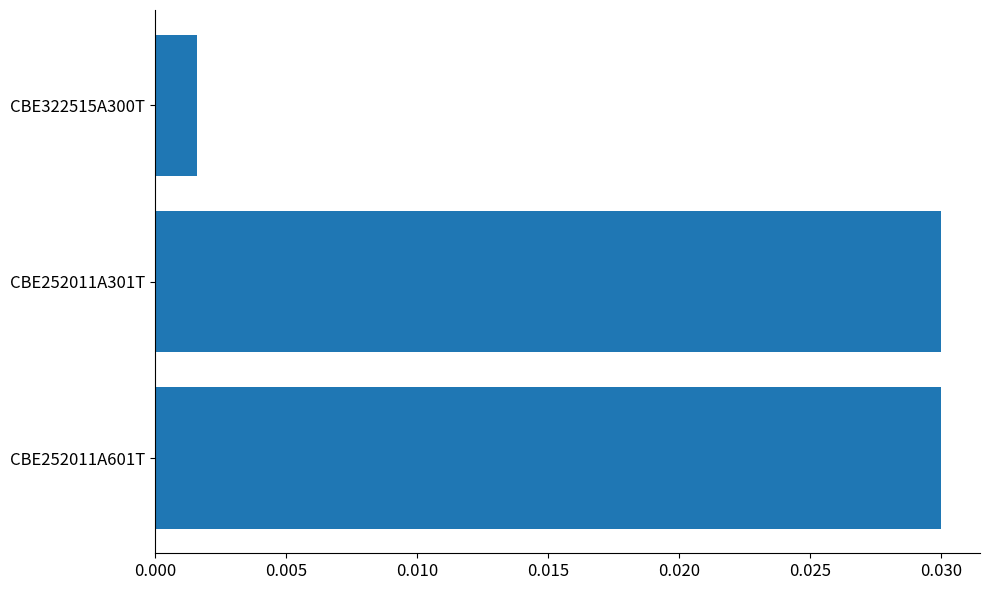

The value at CBE252011A301T is 0.1. True or false?

False